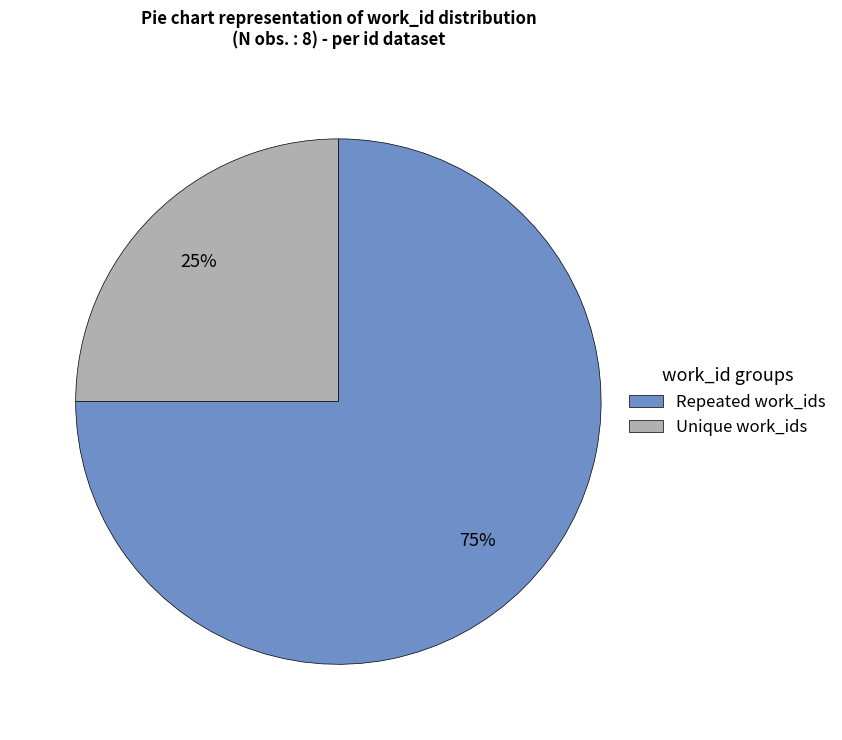

To the nearest percent, what is the difference between the largest and smallest slice percentages?

50%